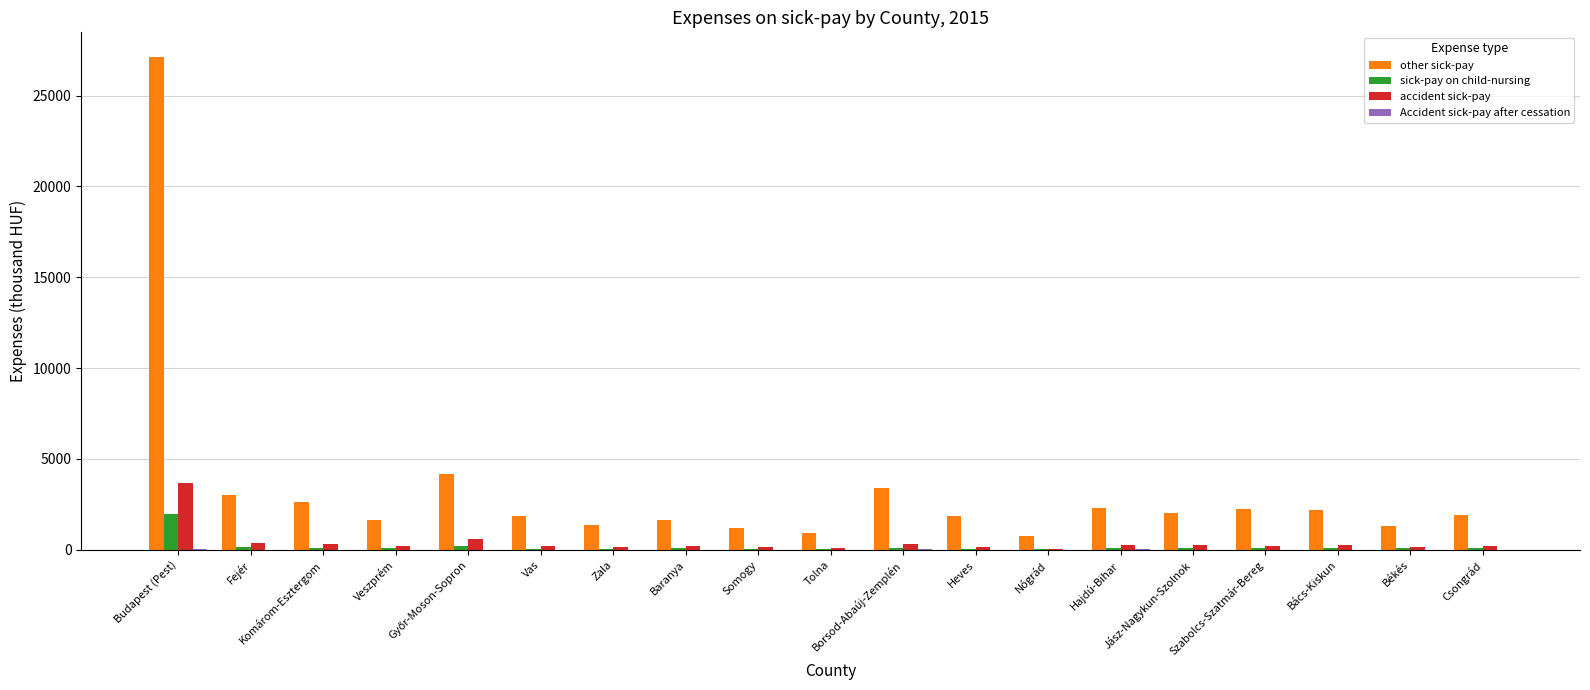

Which series has the largest range (max minus min)?

other sick-pay